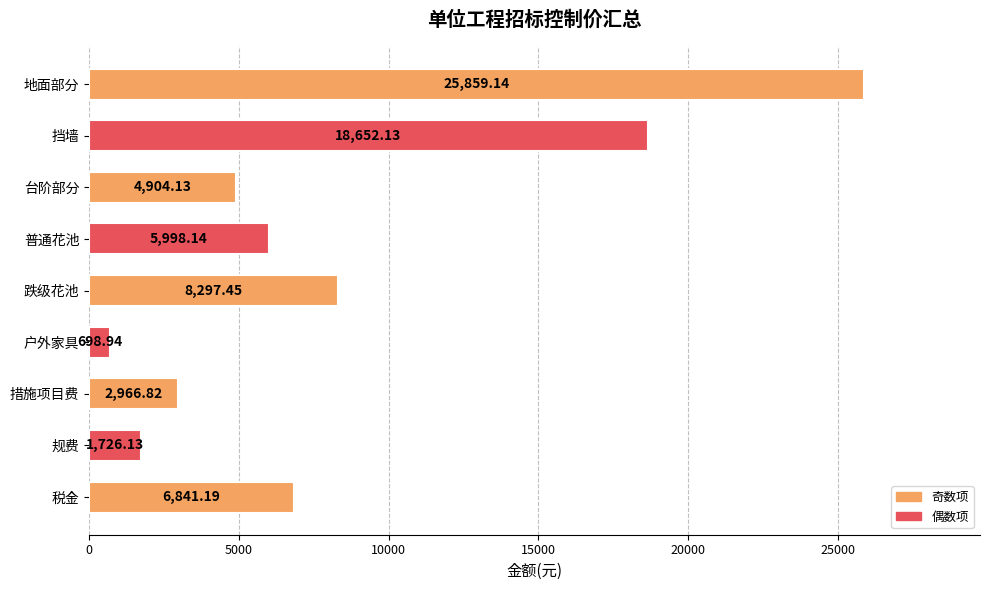

What is the label of the 7th bar from the top?

措施项目费